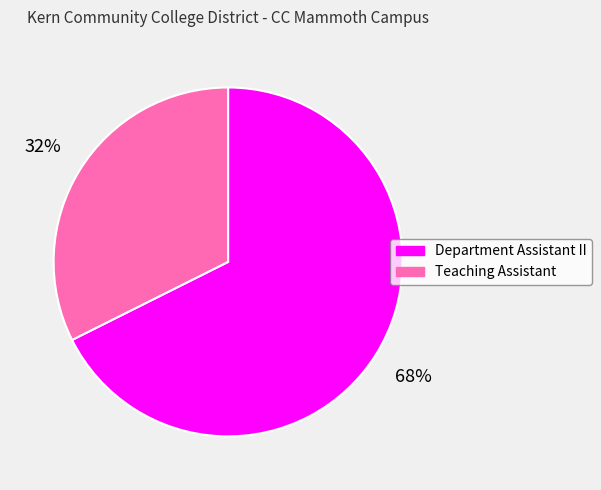

How many slices are in this pie chart?

2